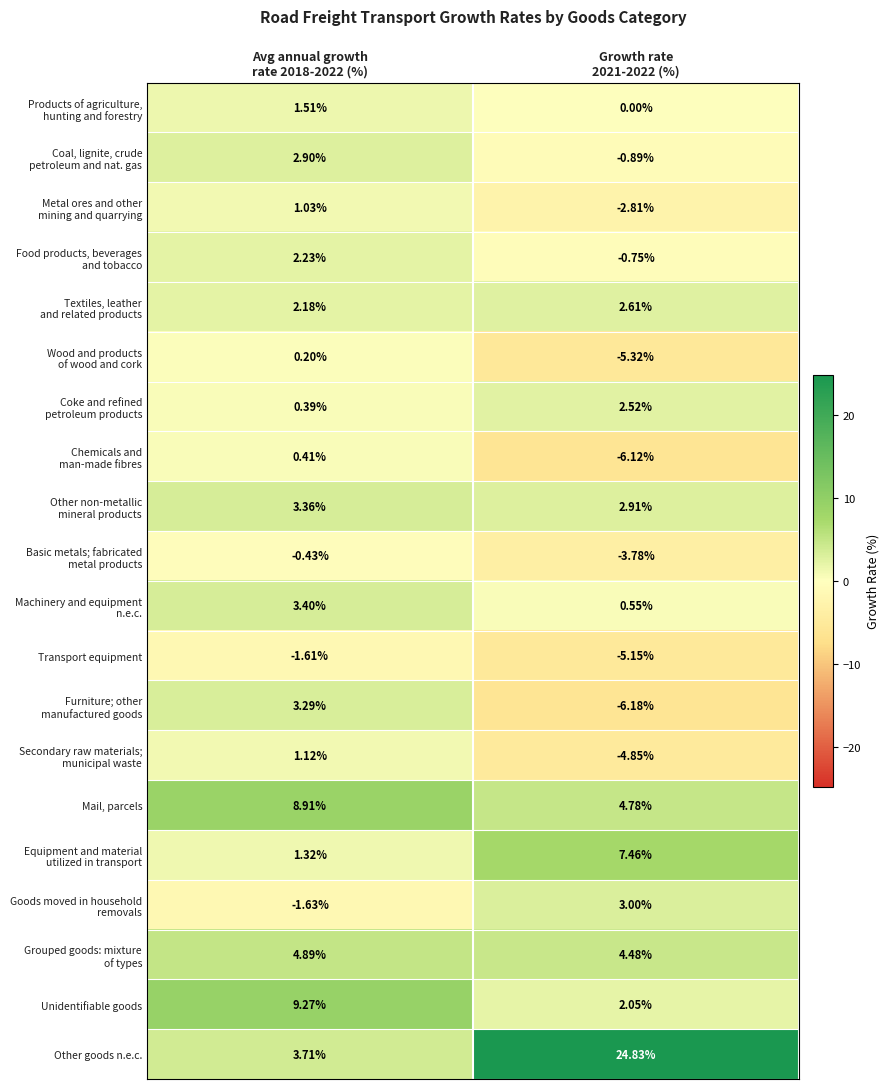

Which series has the largest total across all categories?

Other goods n.e.c.